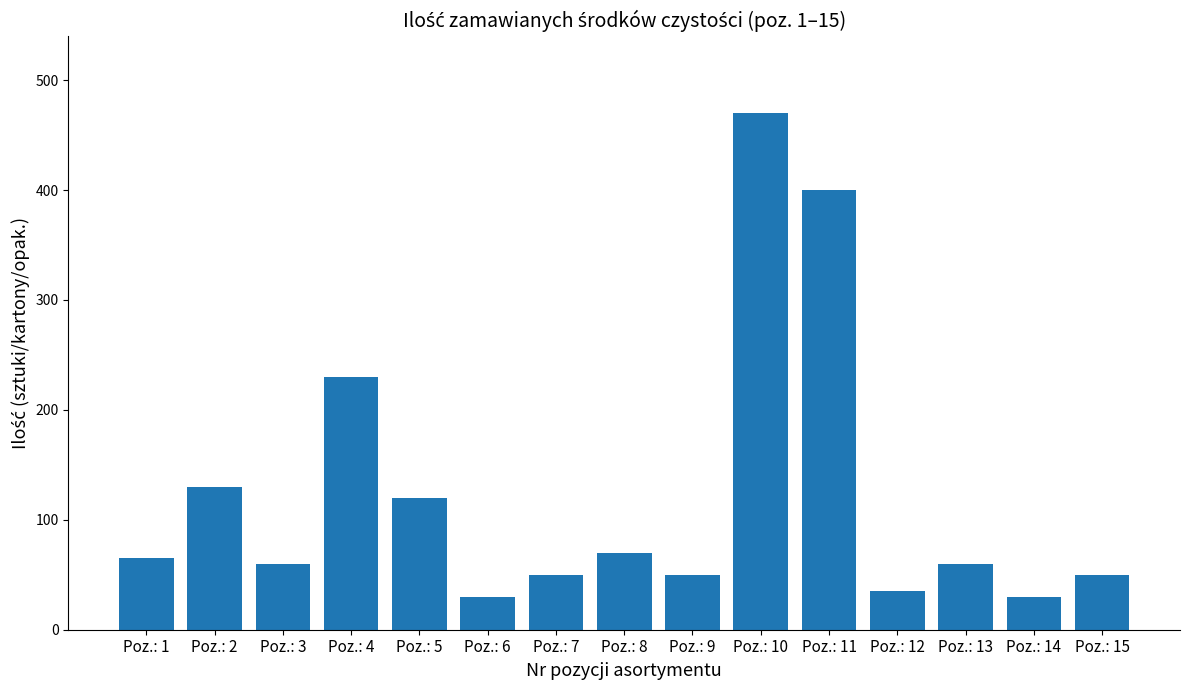

Are the bars horizontal?

No